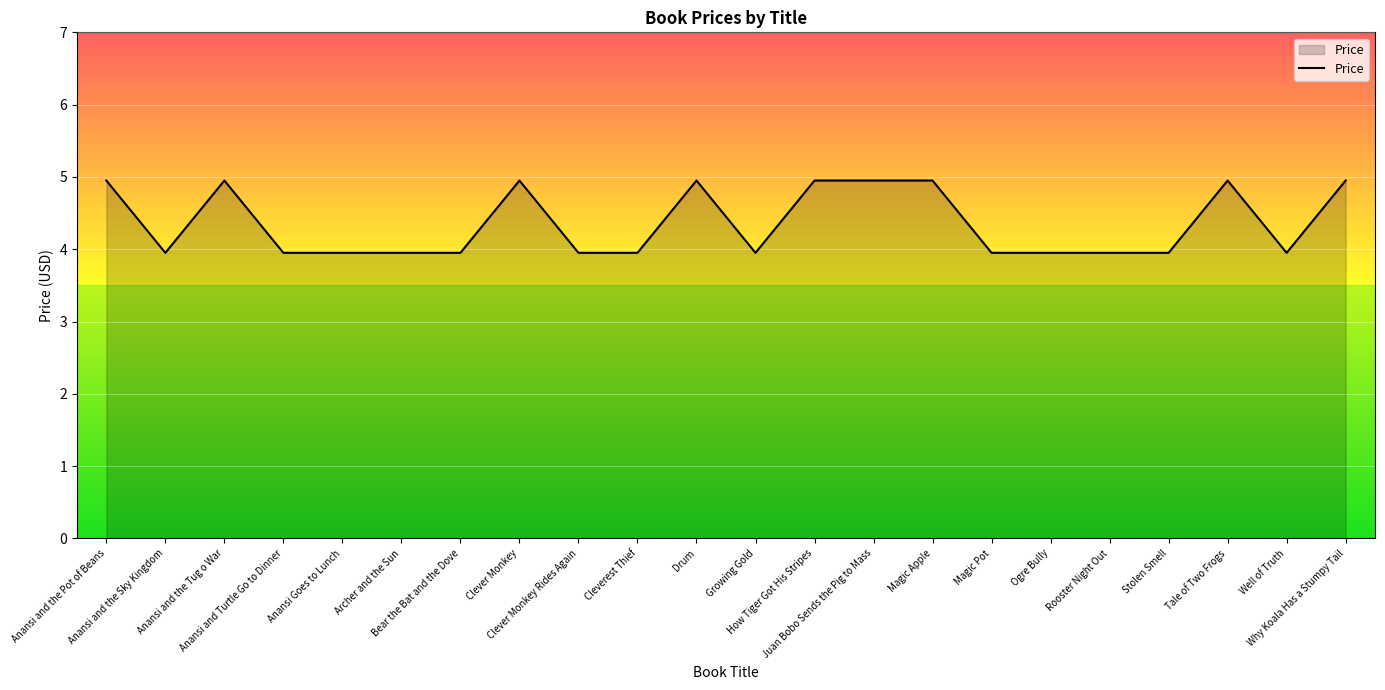

What is the greatest value displayed?

5.0